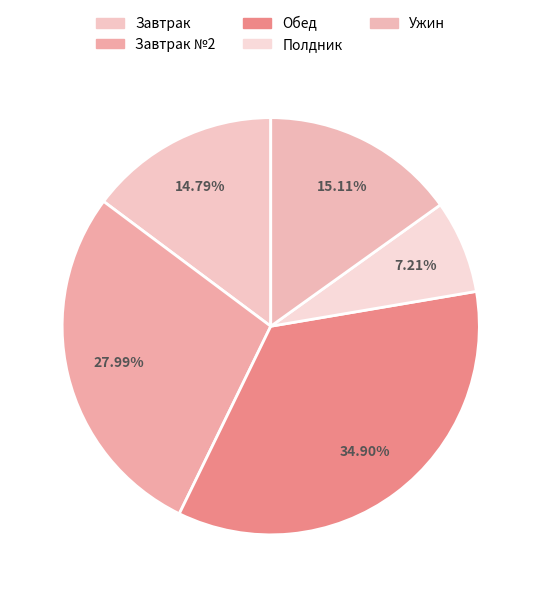

What is the largest slice in the pie chart?

Обед